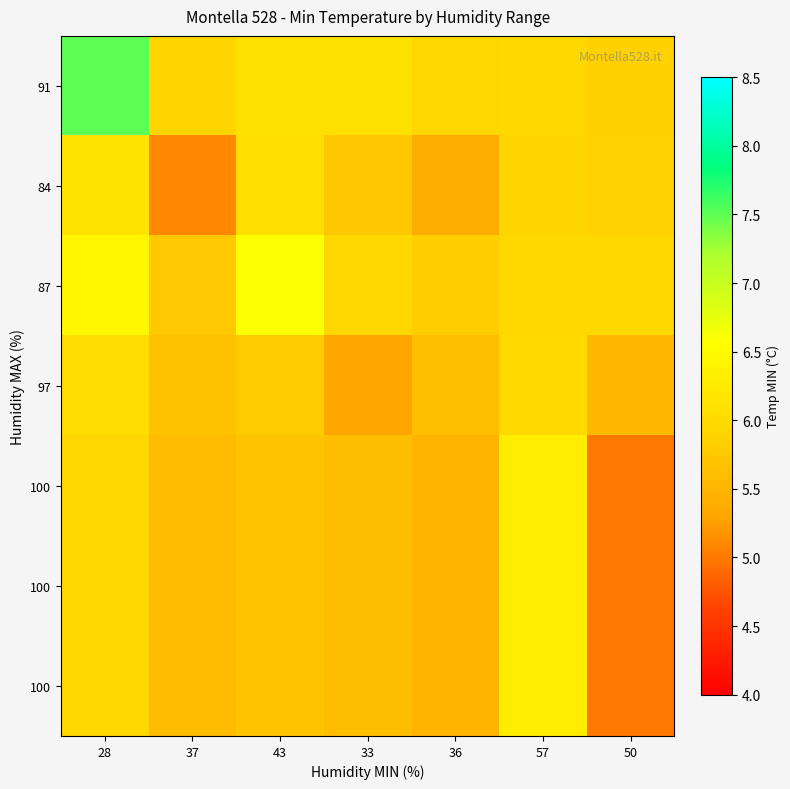

Which has a higher value, 36 or 33?

33